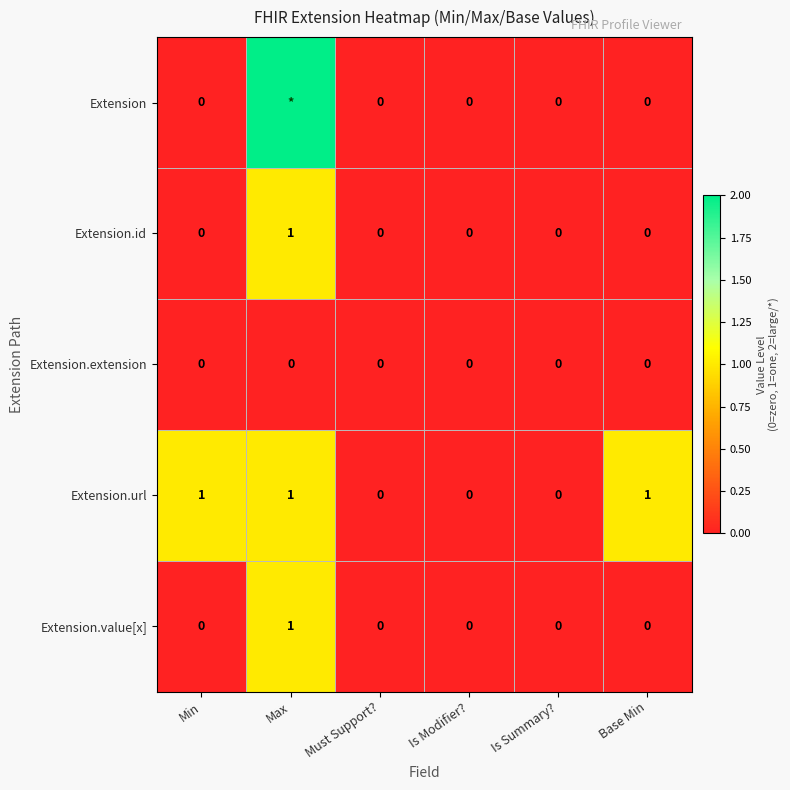

How many data points in Extension.url are less than 1?

3